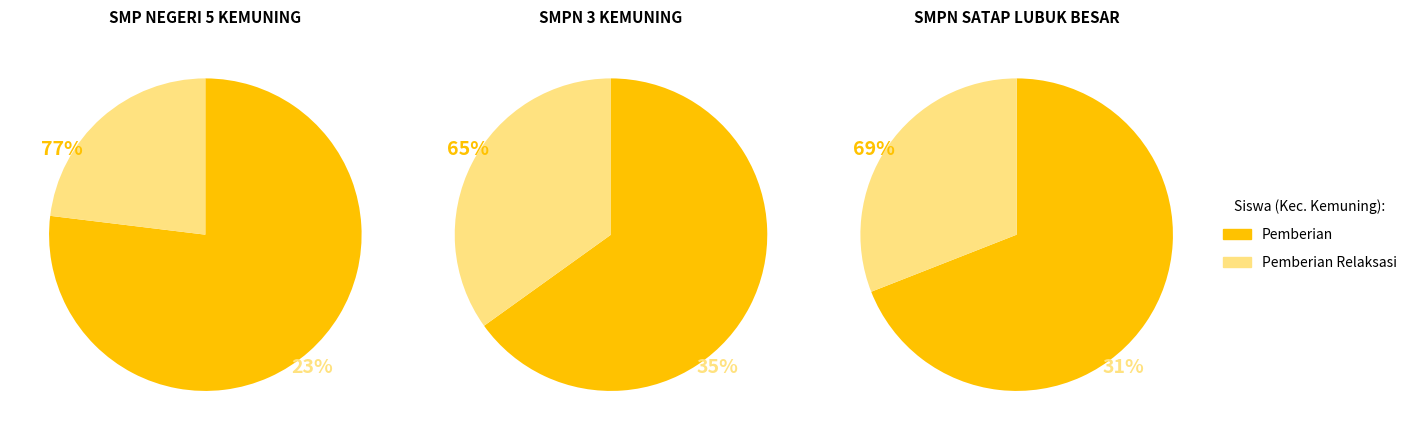

Does 5 represent more than half of the total?

No